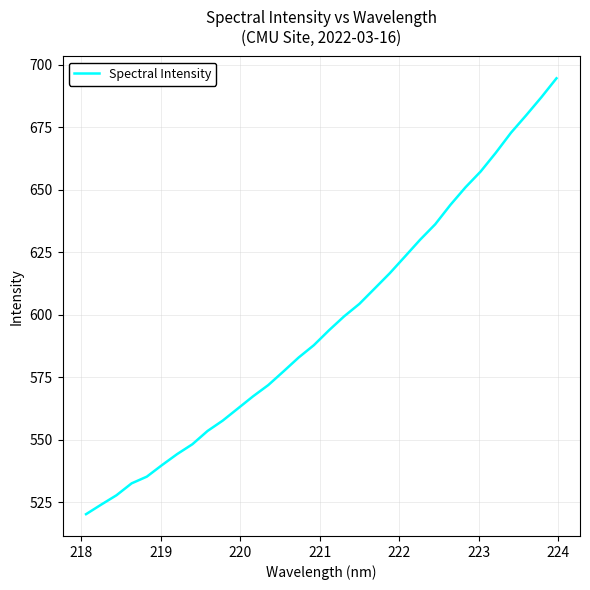

What is the greatest value displayed?

694.7